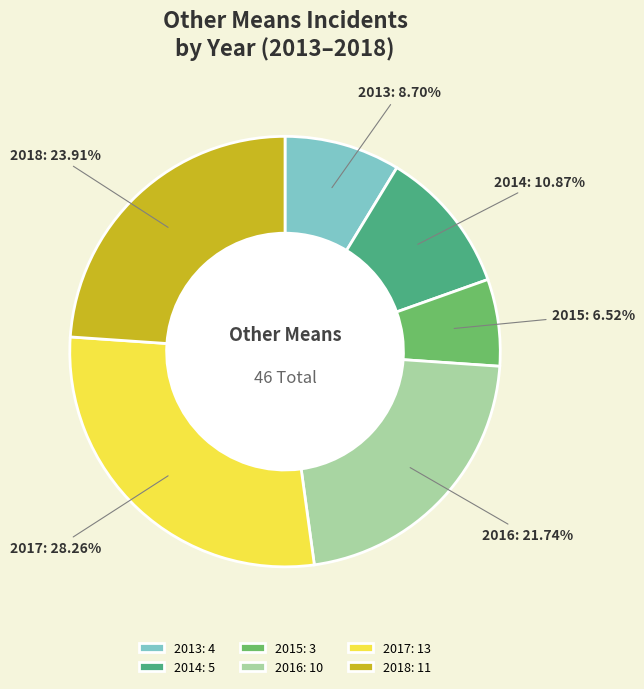

Does any single category account for the majority?

No